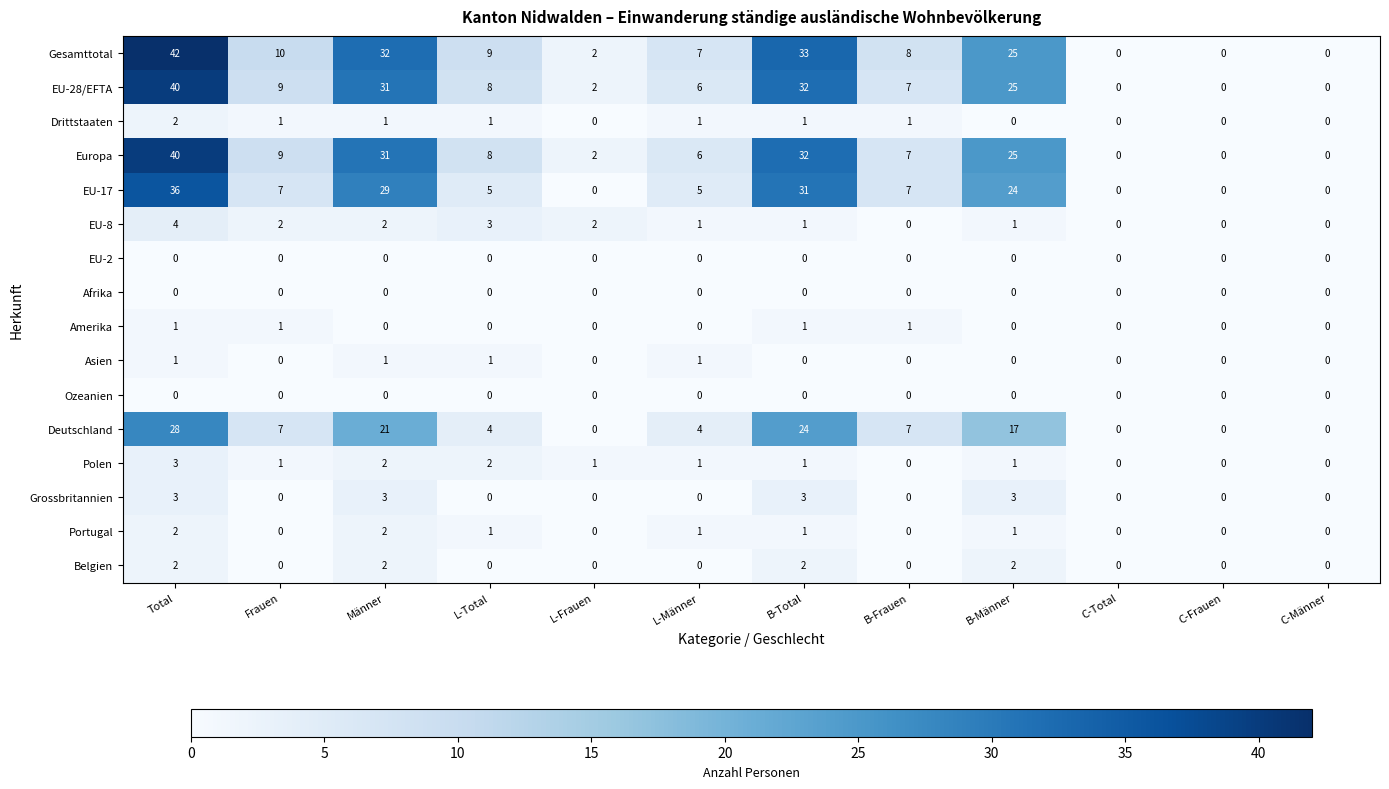

Is it true that Gesamttotal equals 4 at L-Männer?

False